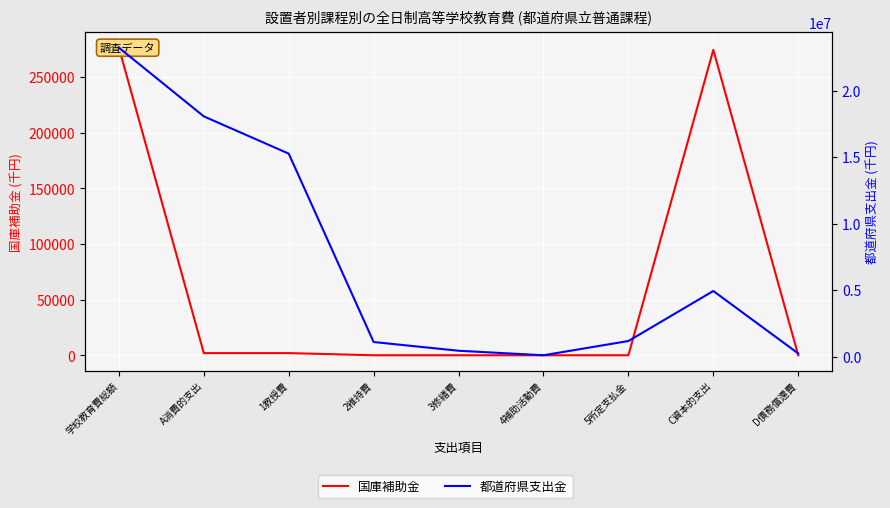

Reading left to right, what are all the values shown in this chart?

国庫補助金: 276292	1946	1946	0	0	0	0	274346	0
都道府県支出金: 23219718	18055169	15255005	1093895	438053	98848	1169368	4929543	235006